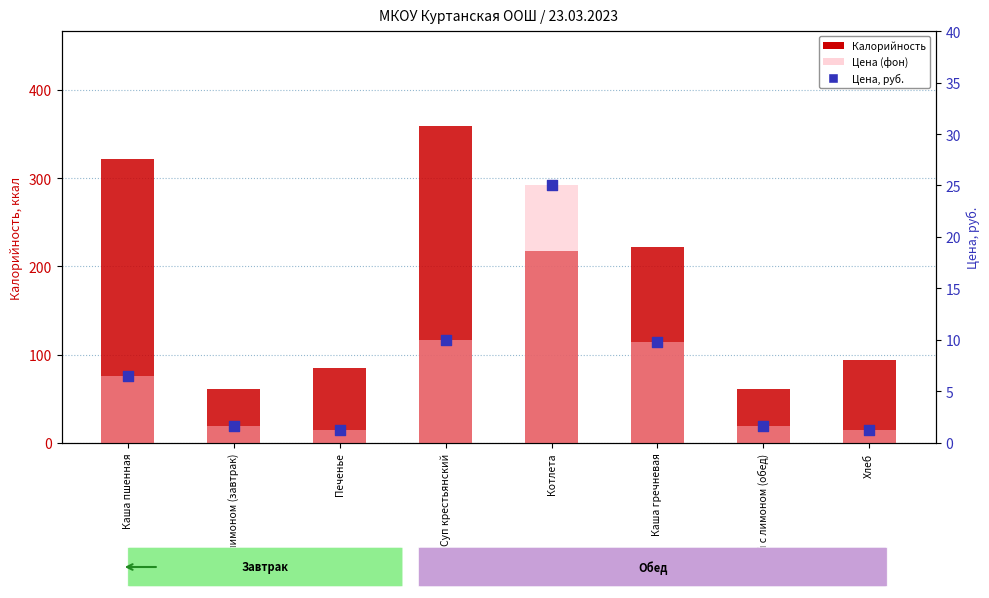

What are all the series names shown in the legend?

Калорийность, Цена (фон), Цена, руб.